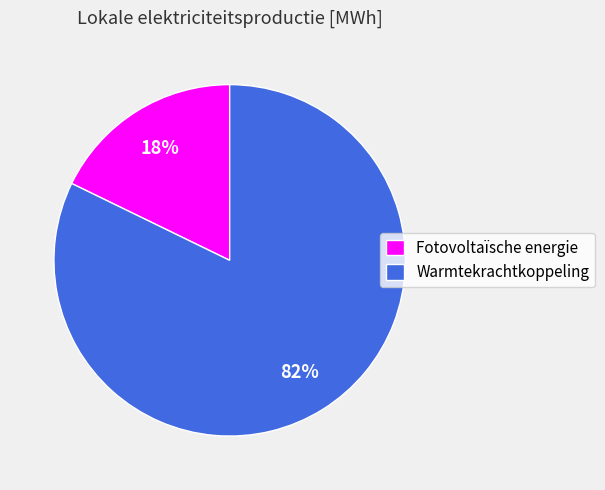

Is the sum of Fotovoltaïsche energie and Warmtekrachtkoppeling greater than half?

Yes